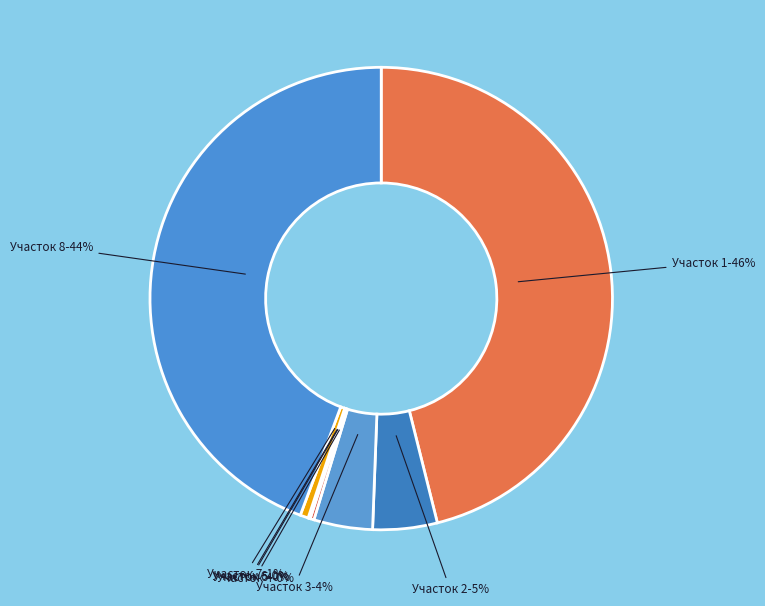

To the nearest percent, what is the difference between the largest and smallest slice percentages?

46%